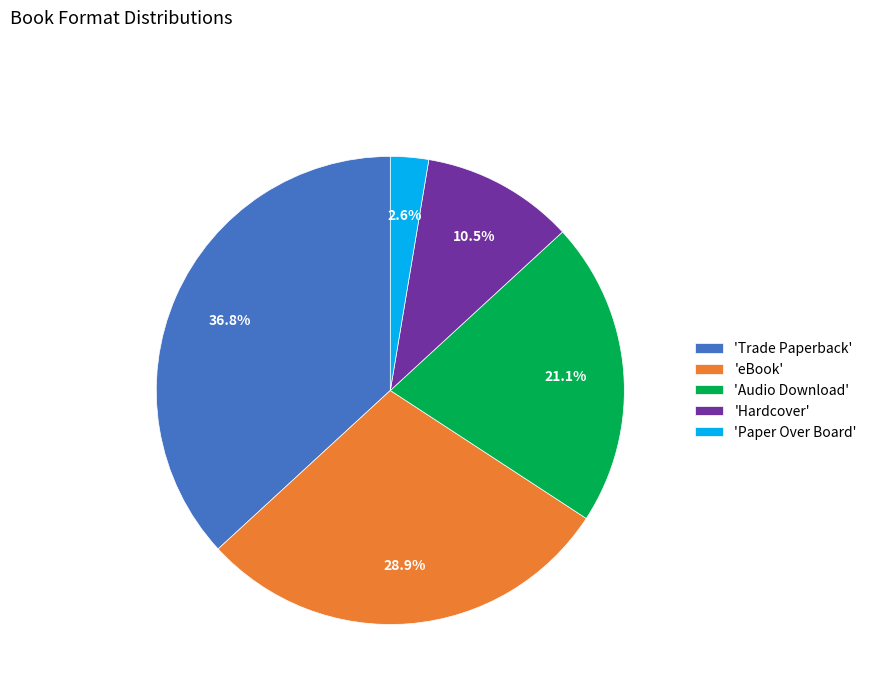

Count the number of slices in the pie.

5